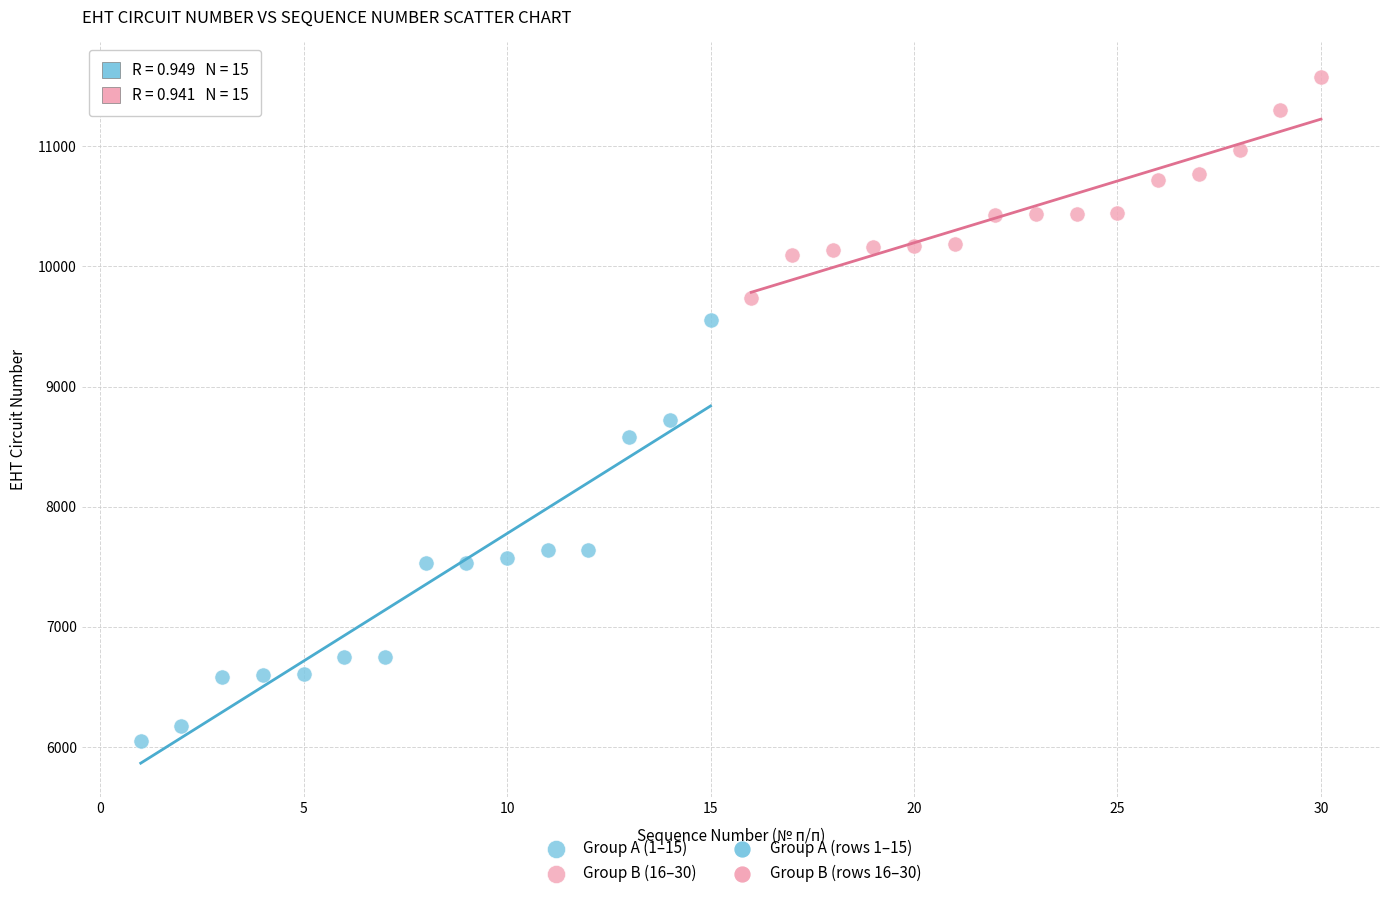

Which series has the widest spread of Y values?

Group A (1–15)